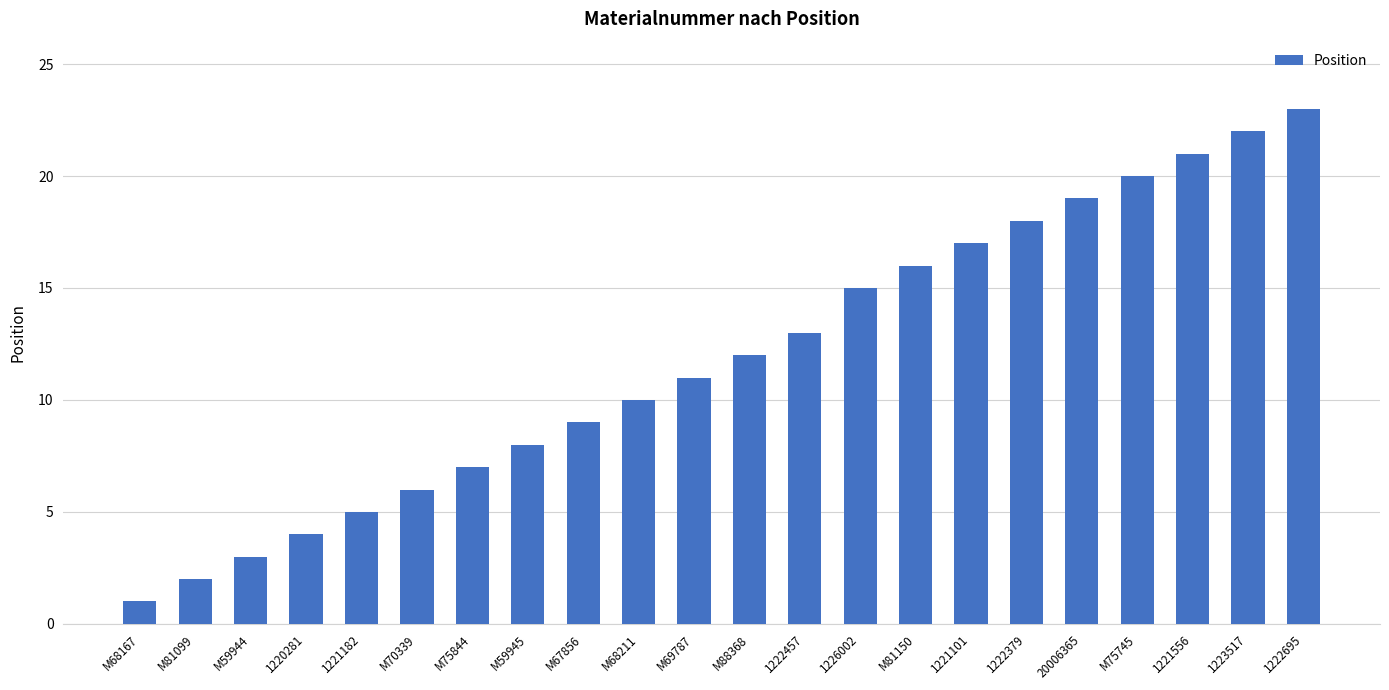

What is the label of the 19th bar from the left?

M75745